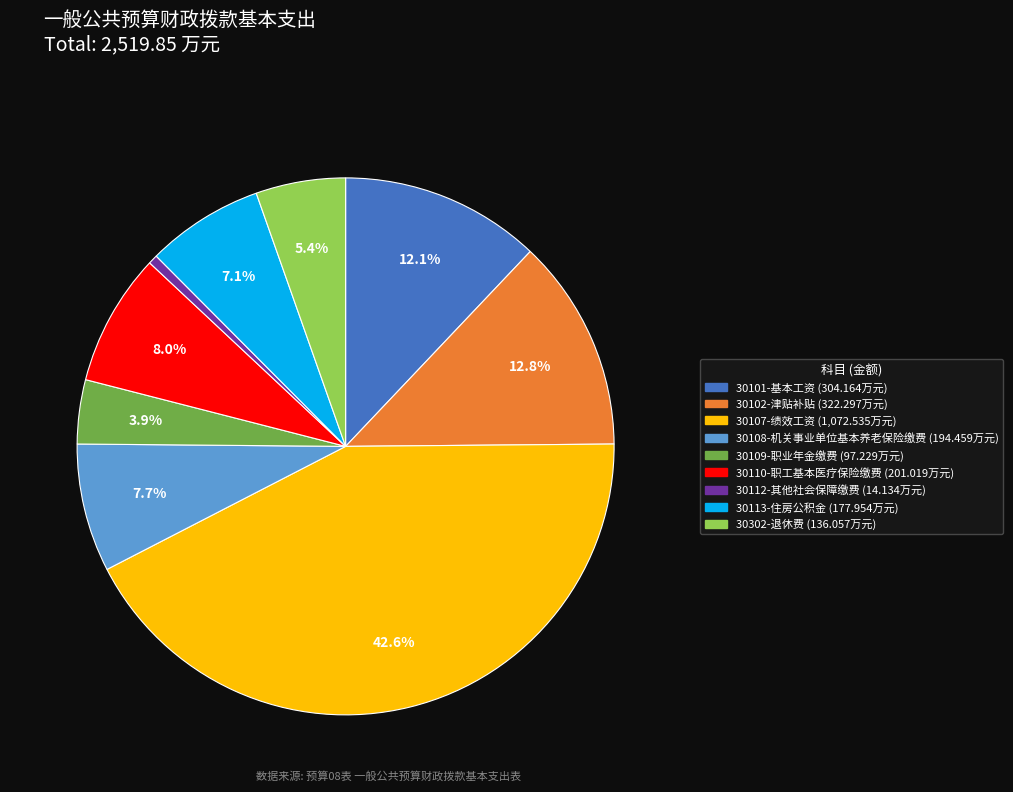

How many segments does this pie chart have?

9